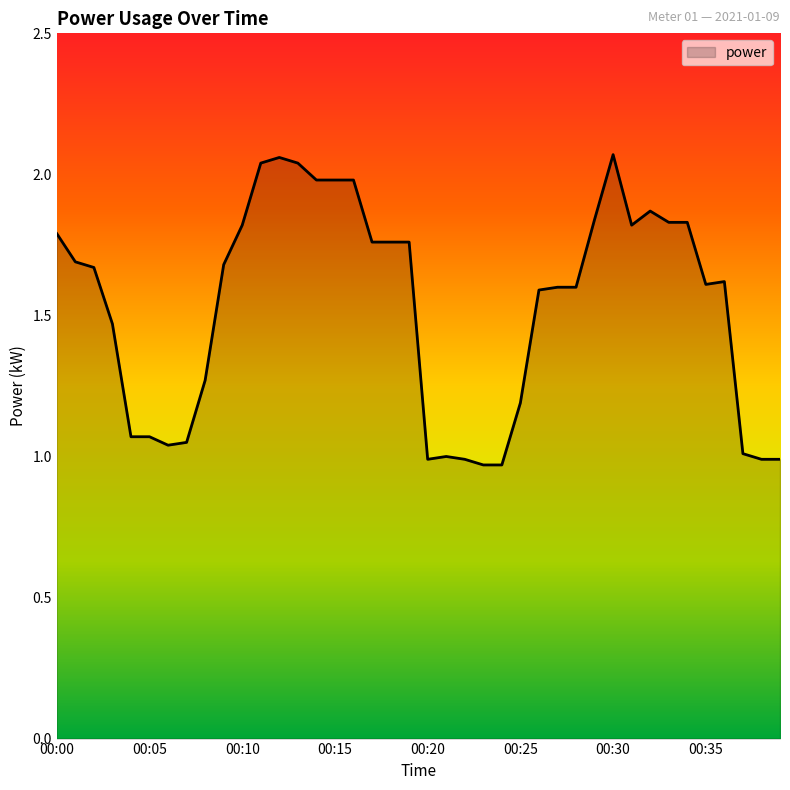

Does the chart have visible grid lines?

No